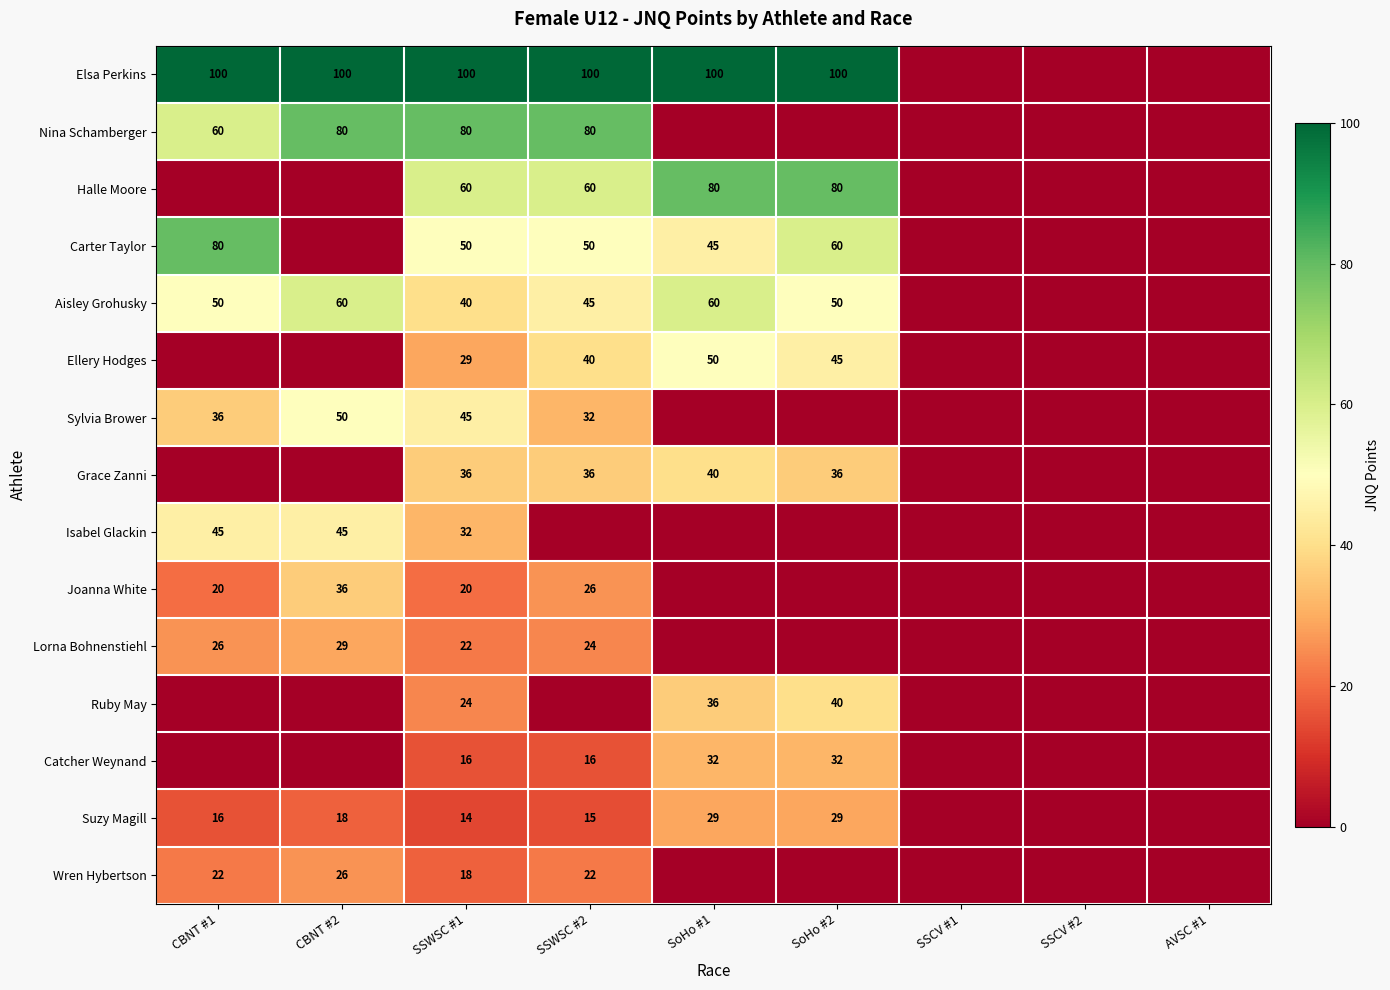

True or false: Wren Hybertson has a value of 12 at SSWSC #1.

False